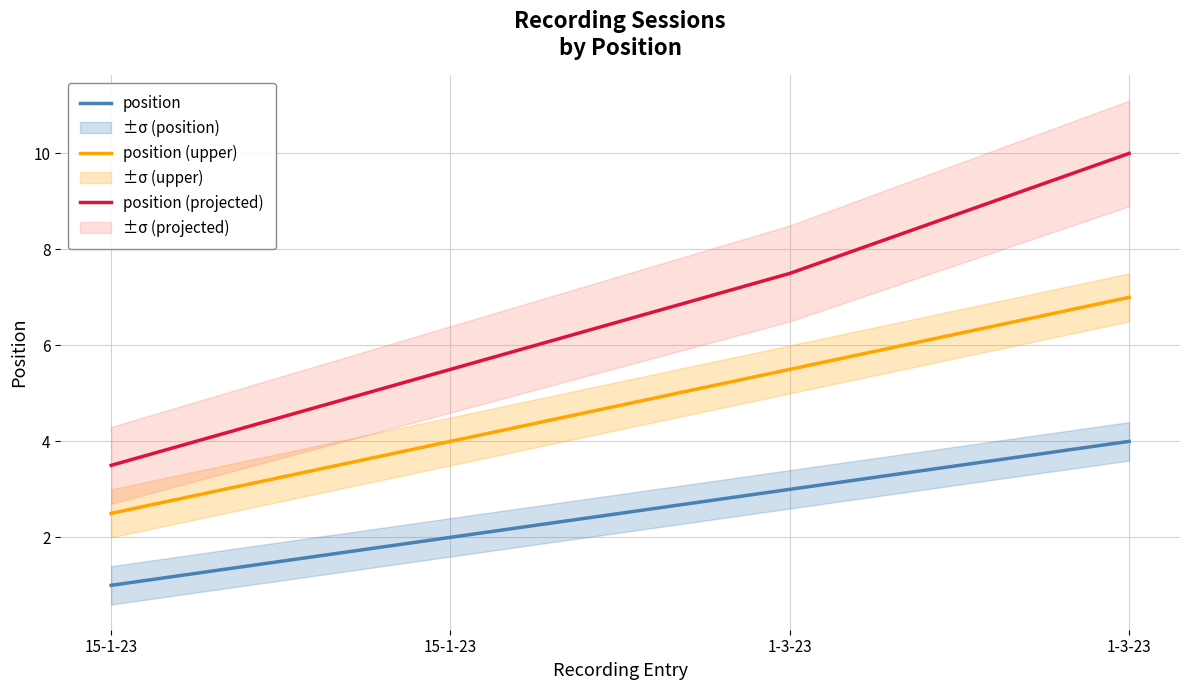

How many lines are shown in the chart?

3